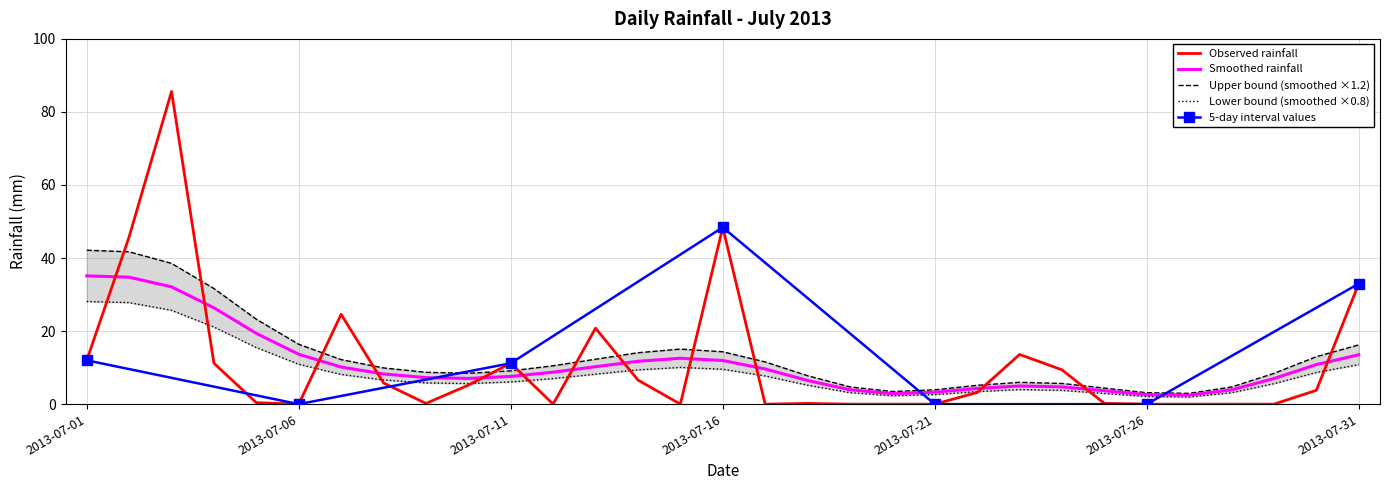

What is the change in value from 2013-07-10 to 2013-07-25?

-5.0